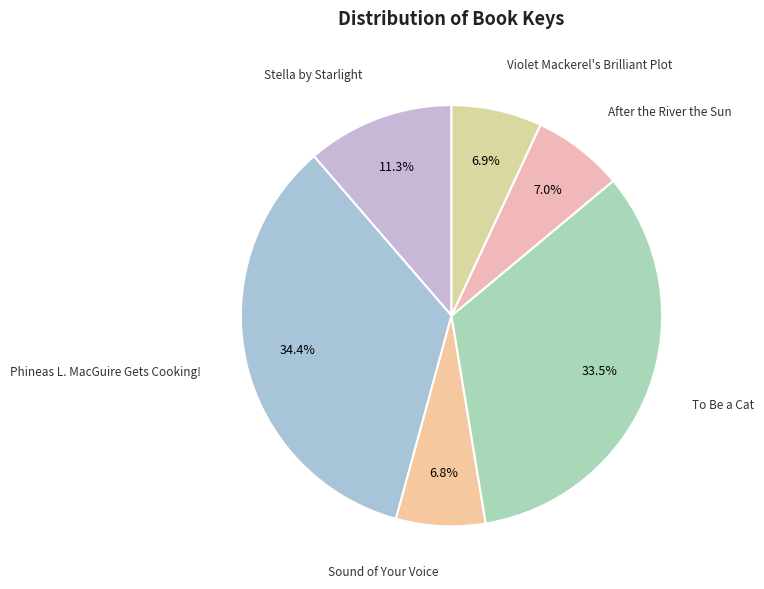

Is there any slice that represents more than half of the pie?

No